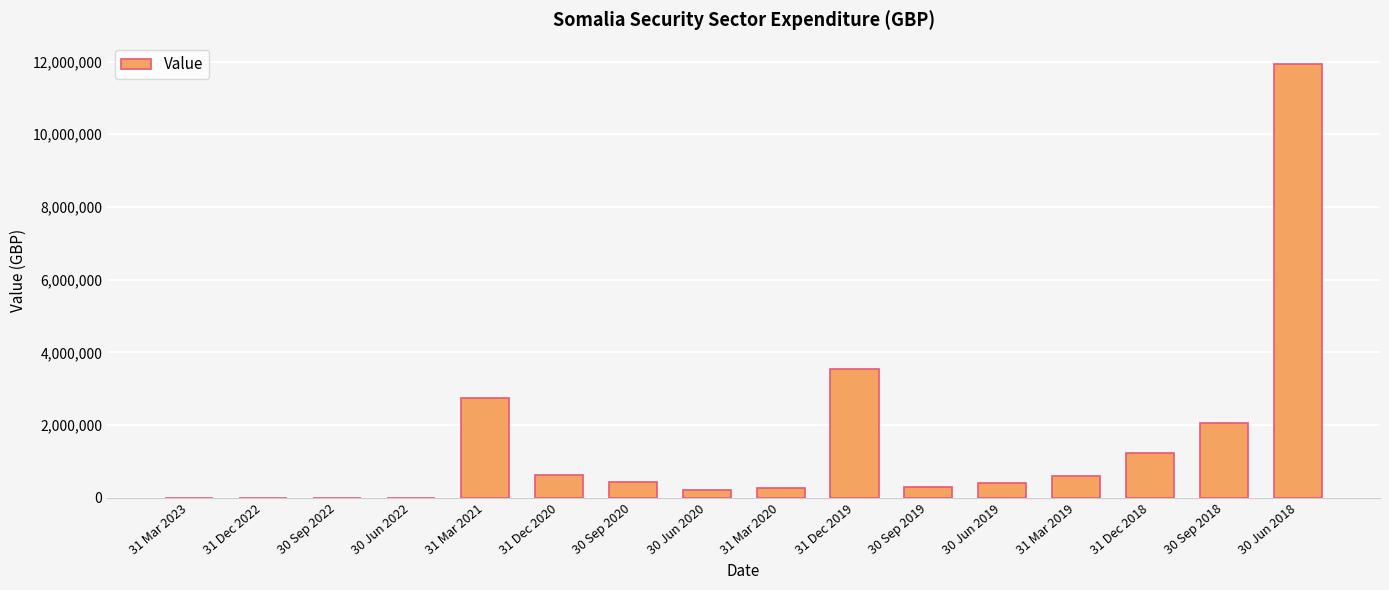

Which category has the highest value across all series?

30 Jun 2018